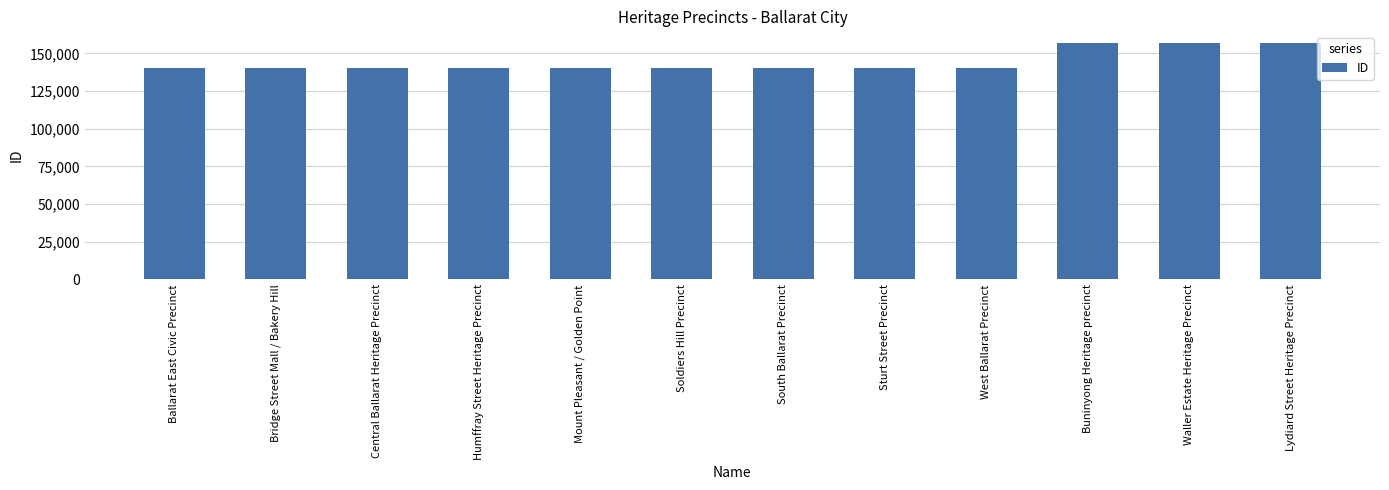

What position from the left is Mount Pleasant / Golden Point?

5